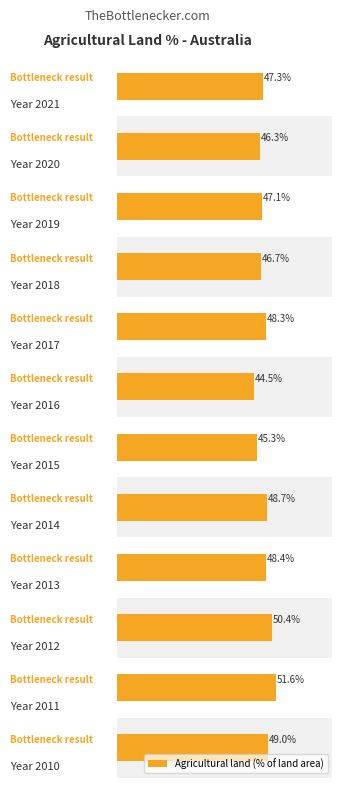

What value does the data have at 7?

48.7